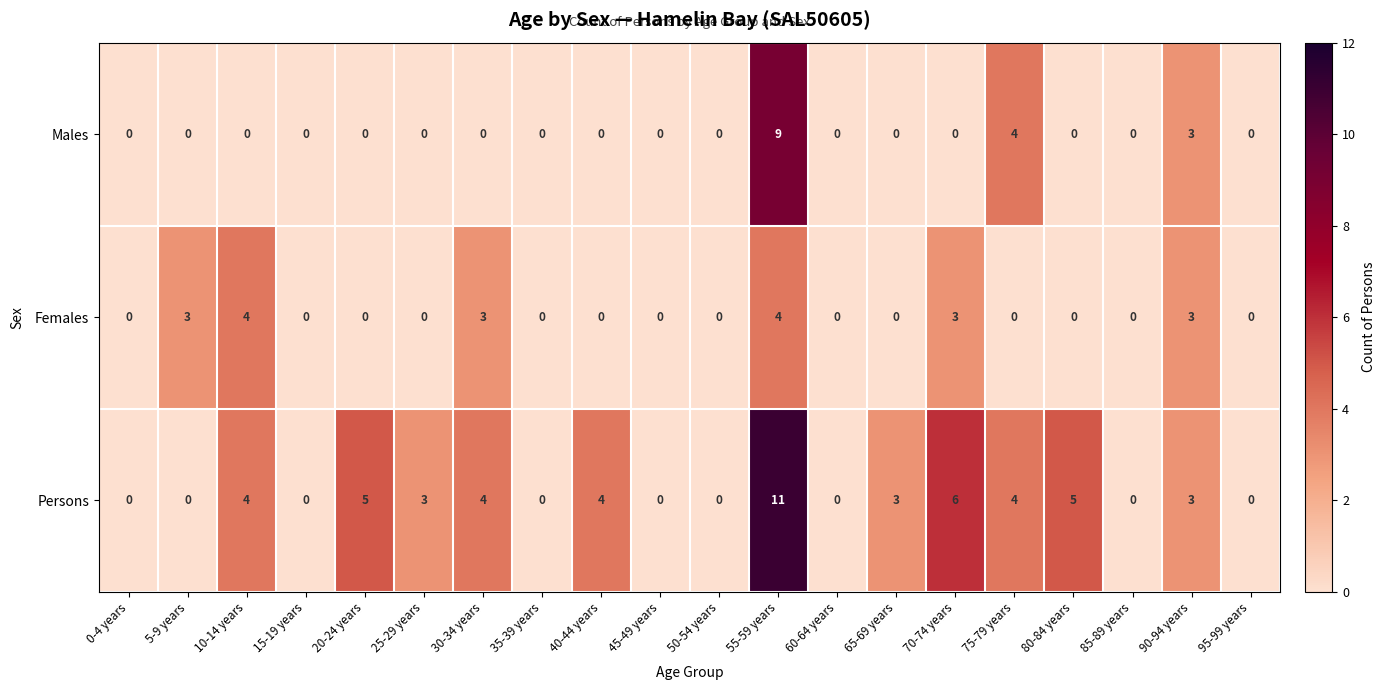

What is the maximum value for Persons?

11